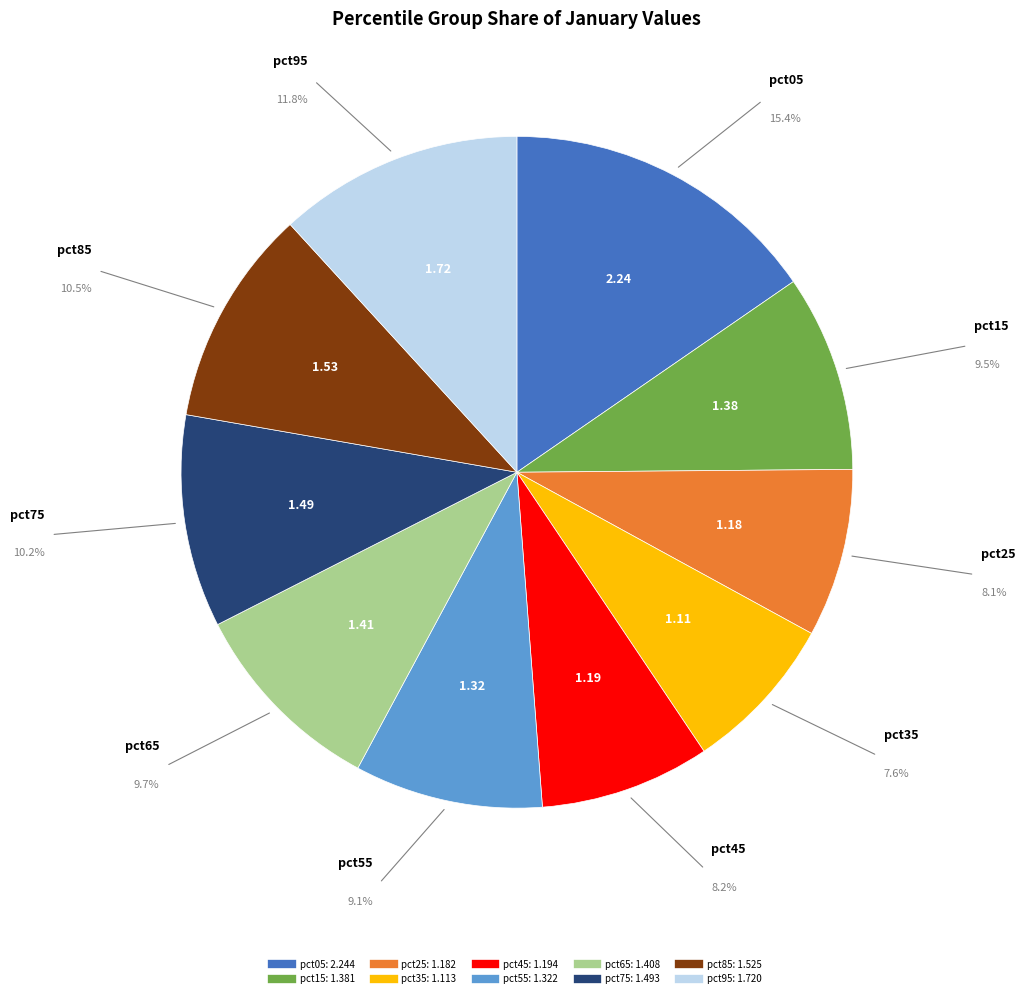

Do pct15 and pct45 together represent more than half of the pie?

No